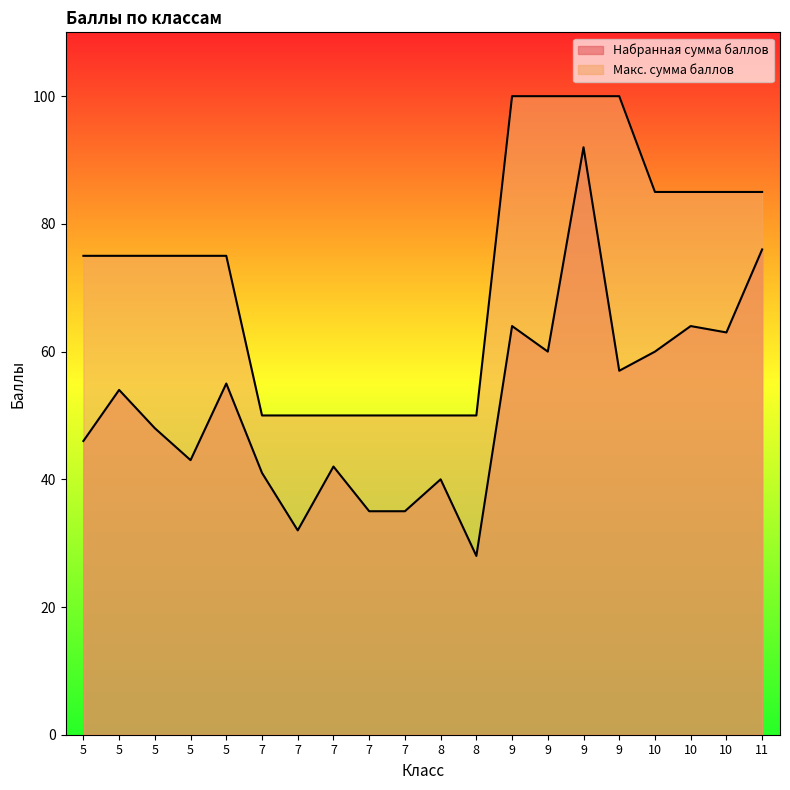

Reading right to left, list all the values displayed in this chart.

Набранная сумма баллов: 11=76	10=63	10=64	10=60	9=57	9=92	9=60	9=64	8=28	8=40	7=35	7=35	7=42	7=32	7=41	5=55	5=43	5=48	5=54	5=46
Макс. сумма баллов: 11=85	10=85	10=85	10=85	9=100	9=100	9=100	9=100	8=50	8=50	7=50	7=50	7=50	7=50	7=50	5=75	5=75	5=75	5=75	5=75